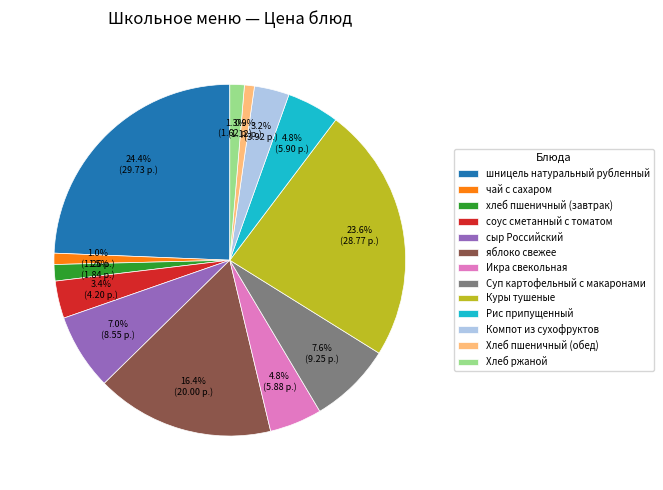

Count the number of slices in the pie.

13